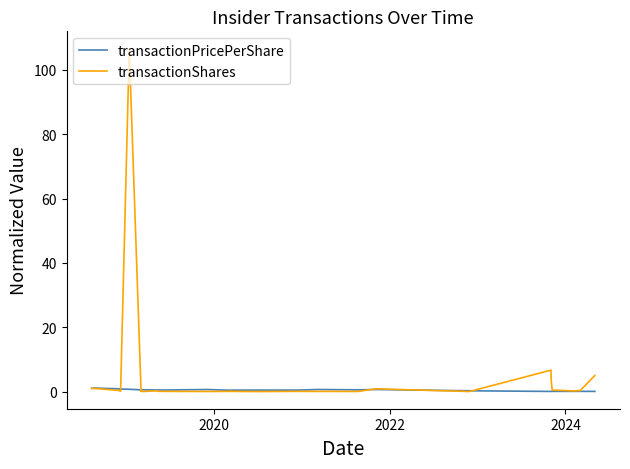

What is the value of the transactionPricePerShare point at the 36th from the left?

0.1